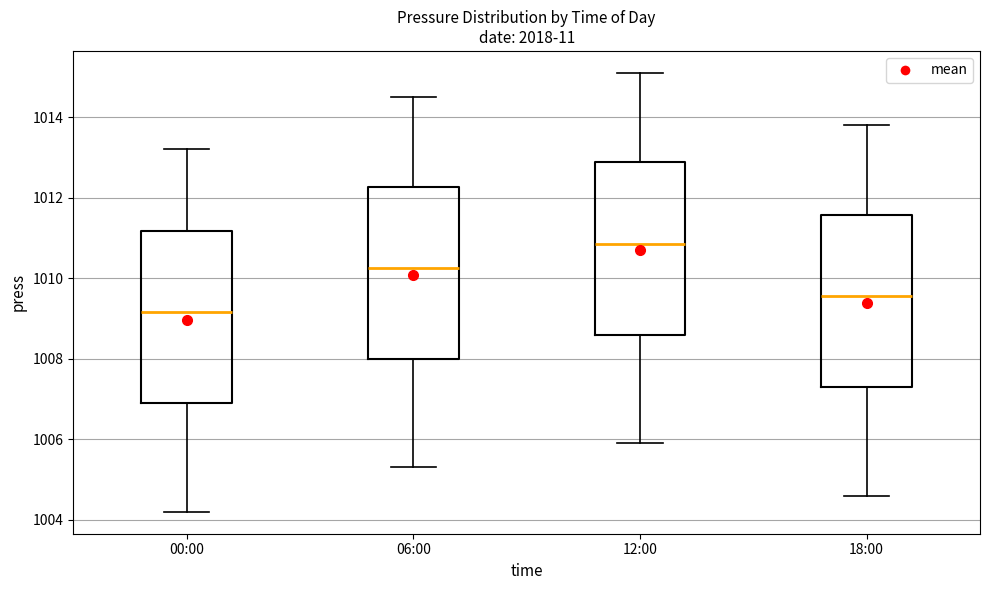

Which box's median line is the highest?

12:00